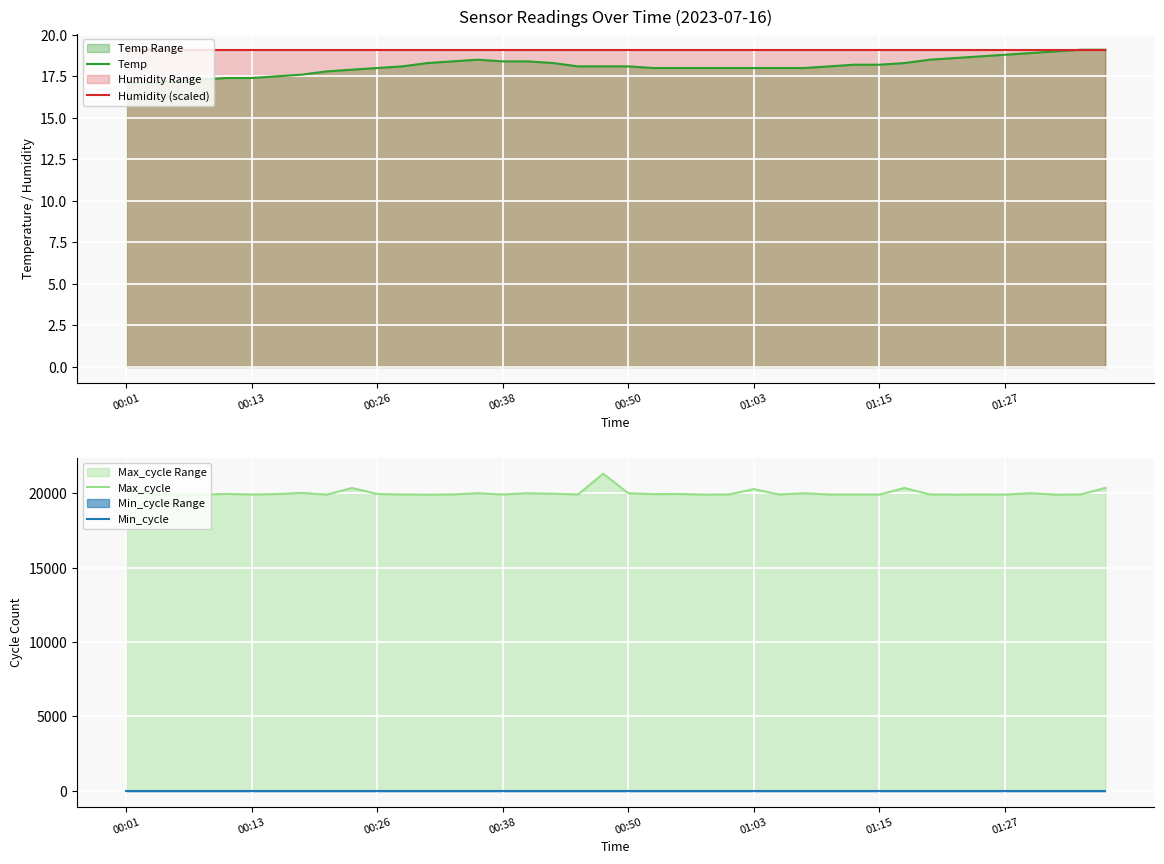

What is the minimum value for Temp?

17.1